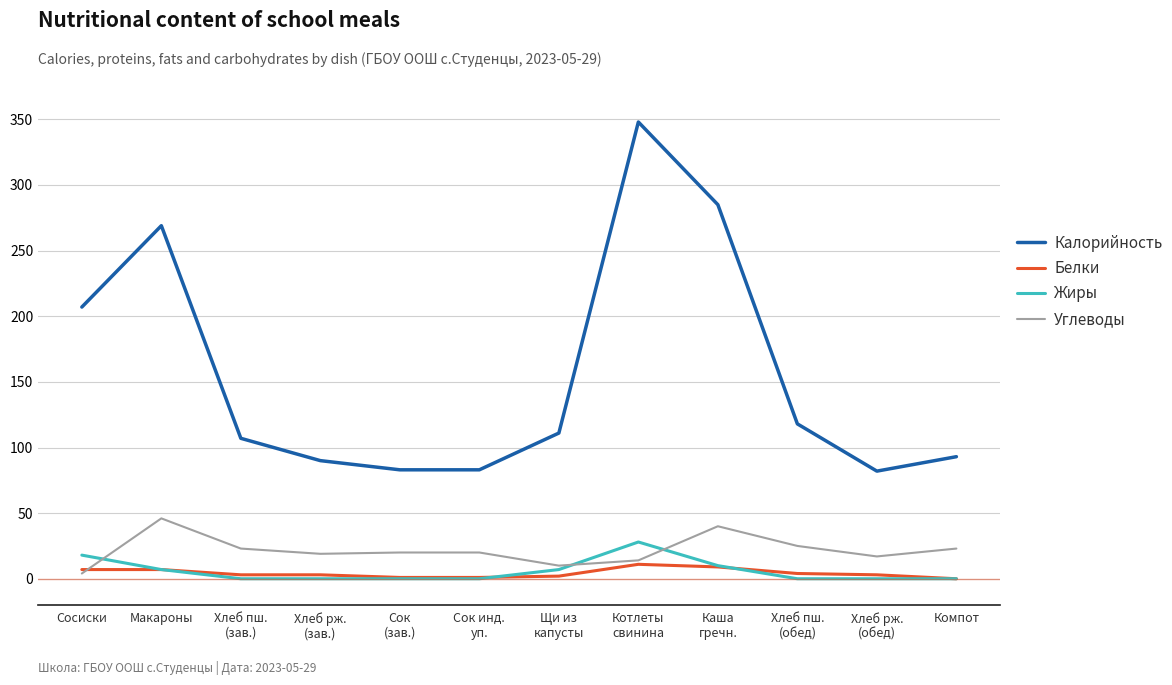

True or false: Калорийность and Белки cross at least once.

False